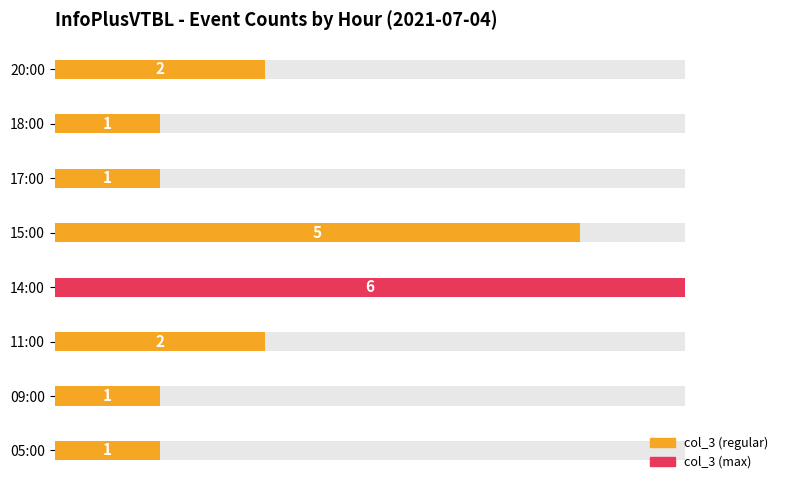

What is the average value?

2